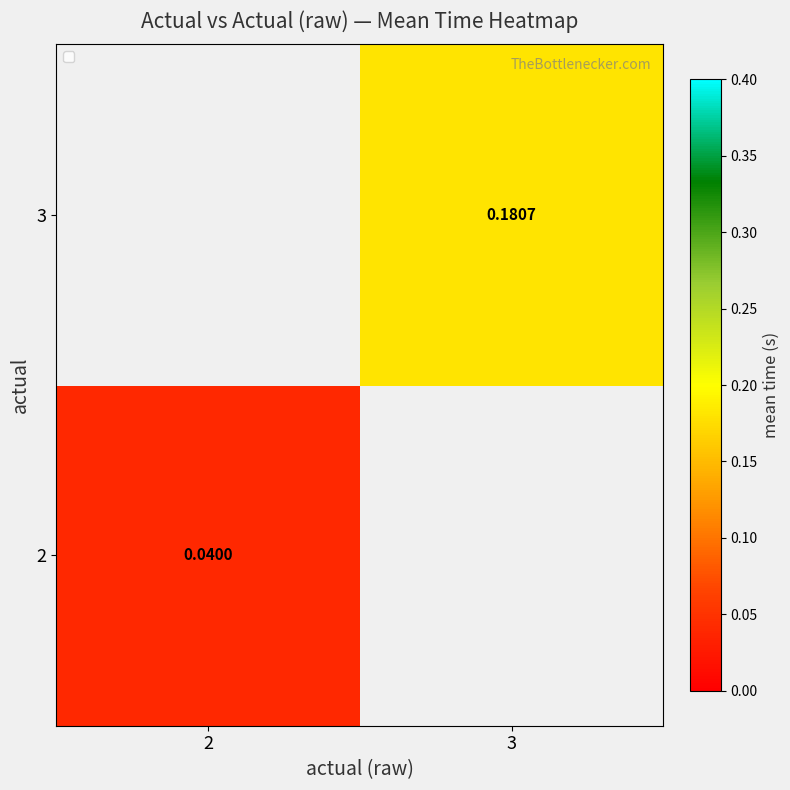

Count the number of categories in the chart.

2